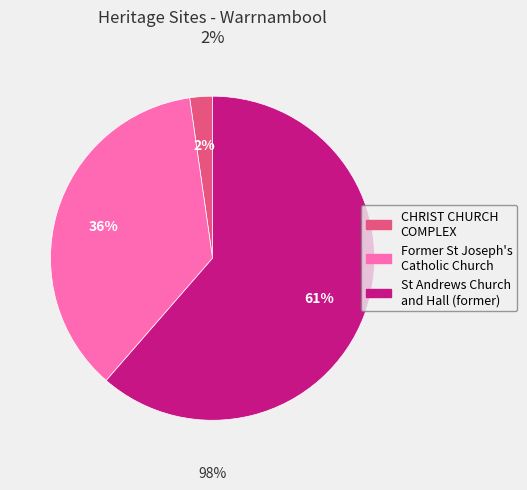

Does CHRIST CHURCH COMPLEX account for over 50% of the chart?

No